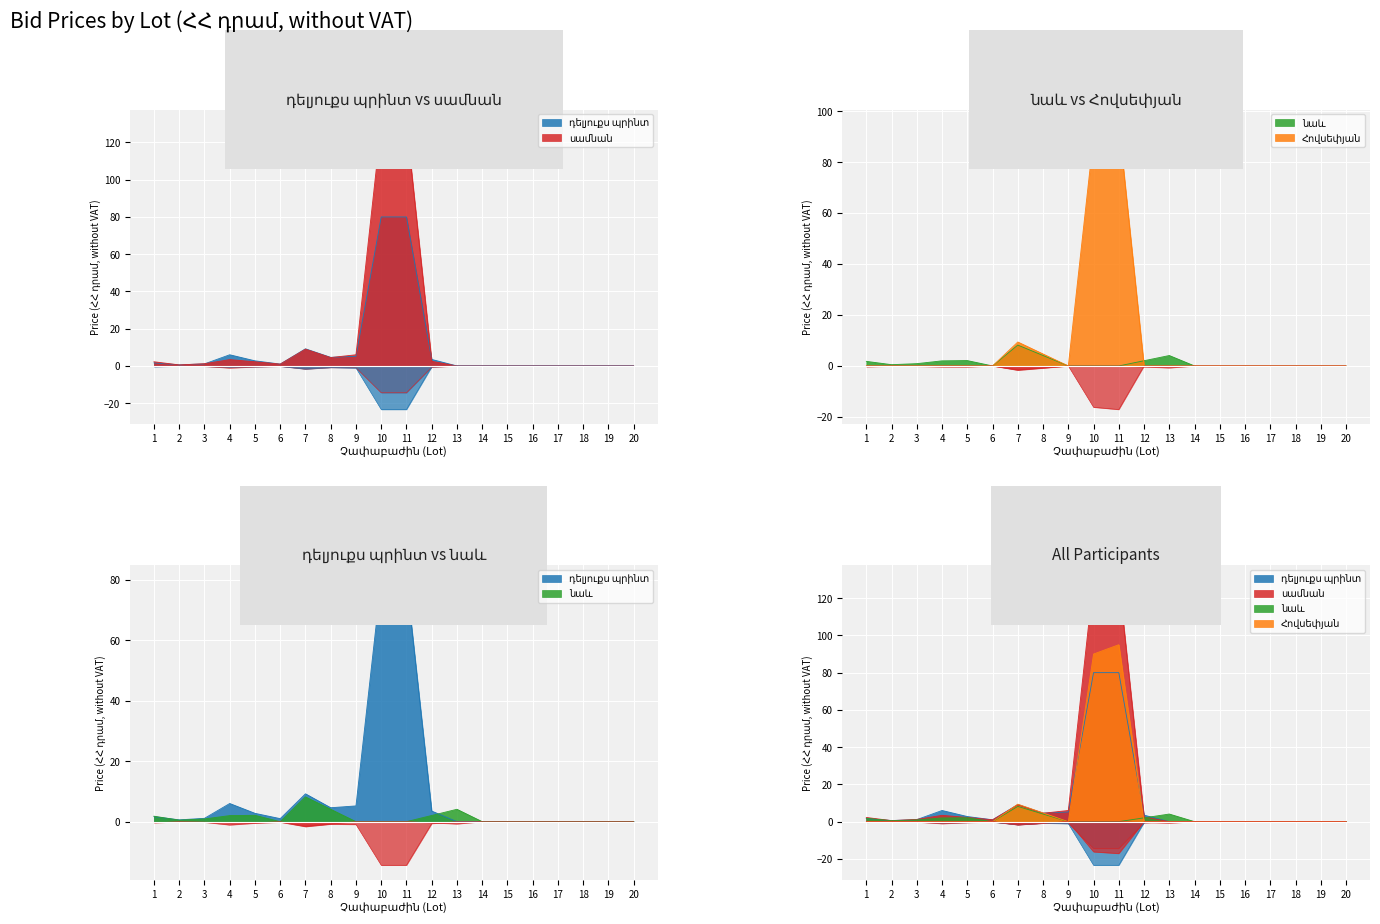

Where is the first local maximum for Հովսեփյան?

7